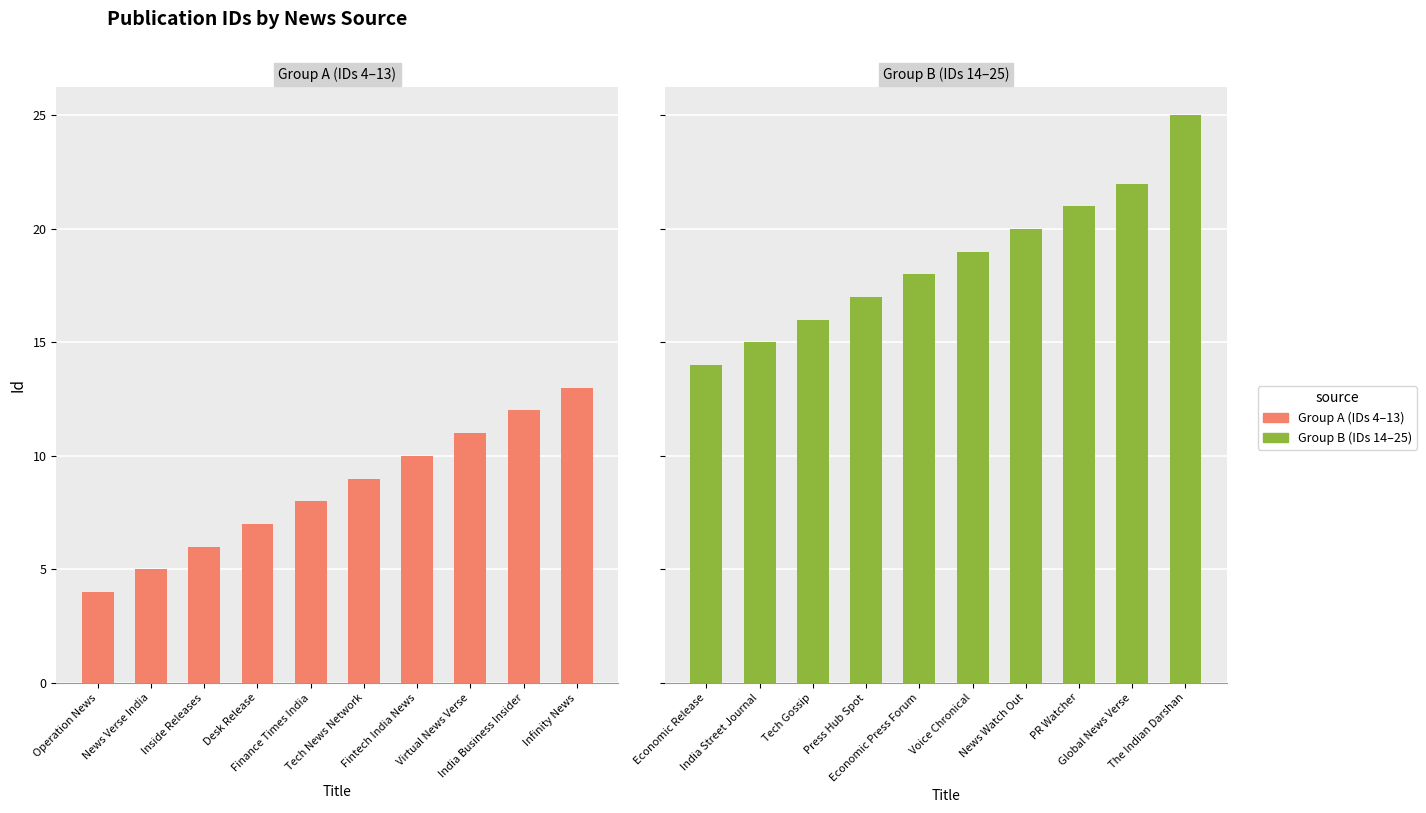

Where is Group A (IDs 4–13) nearest to the value 8?

Finance Times India